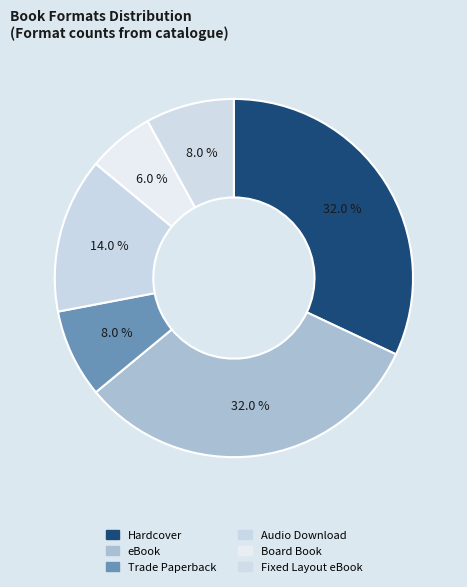

True or false: eBook accounts for 32% of the total.

True